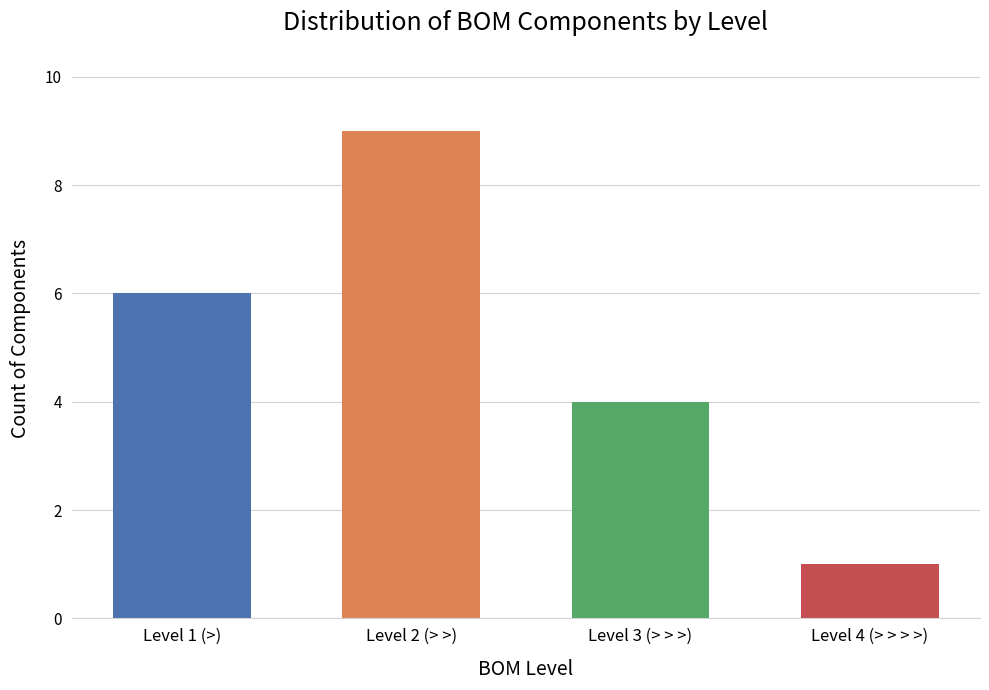

Reading right to left, transcribe all the data shown in this chart.

1	4	9	6